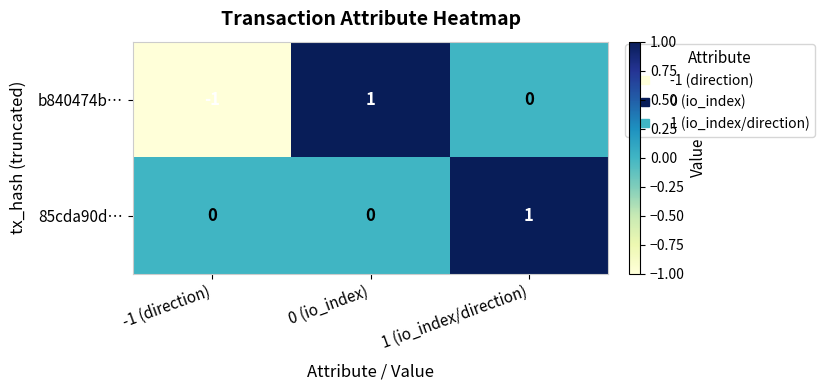

How many values in the 85cda90d… series exceed 0?

1